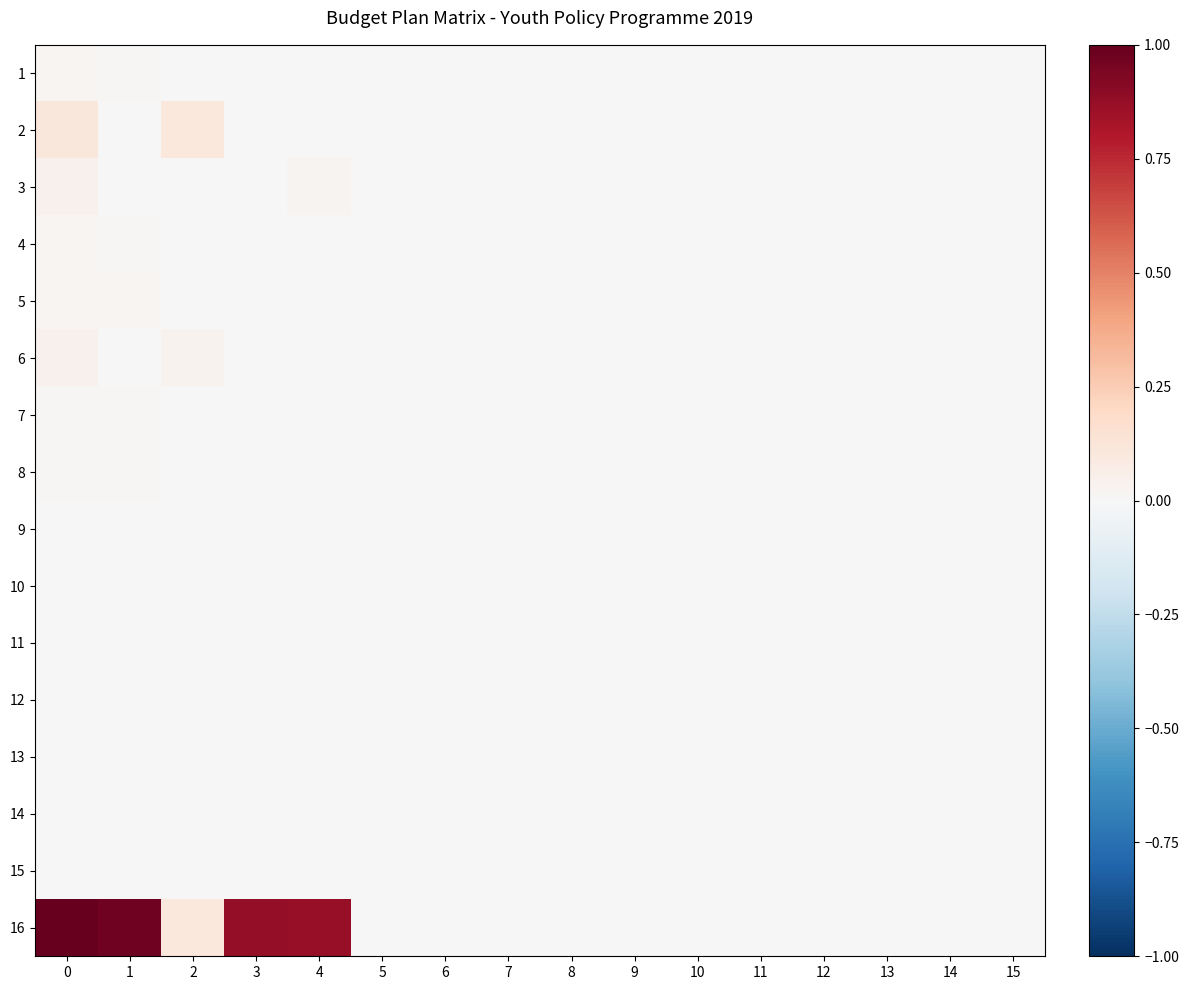

How many data points does each series have?

16